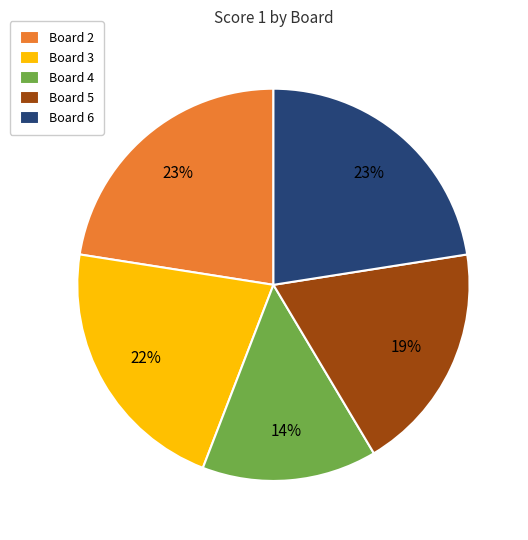

True or false: Board 2 accounts for 8% of the total.

False